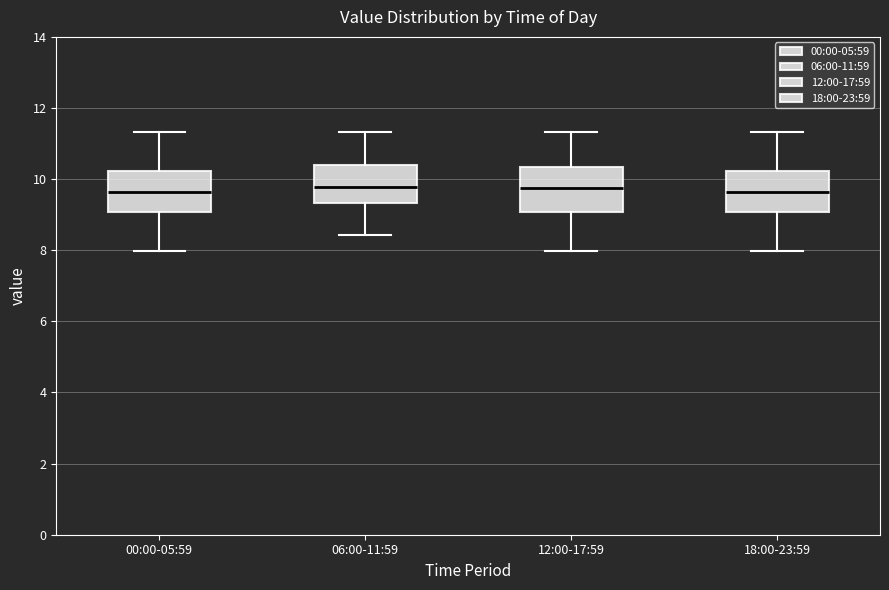

Reading left to right, read every box against the y-axis: the position of its median line, the range the box covers, and the ends of its whiskers. The values are not printed on the chart, so give them approximately, as read against the axis.

00:00-05:59: median 9.6, box 9.0 to 10.2, whiskers 8.0 to 11.4
06:00-11:59: median 9.8, box 9.4 to 10.4, whiskers 8.4 to 11.4
12:00-17:59: median 9.8, box 9.0 to 10.4, whiskers 8.0 to 11.4
18:00-23:59: median 9.6, box 9.0 to 10.2, whiskers 8.0 to 11.4